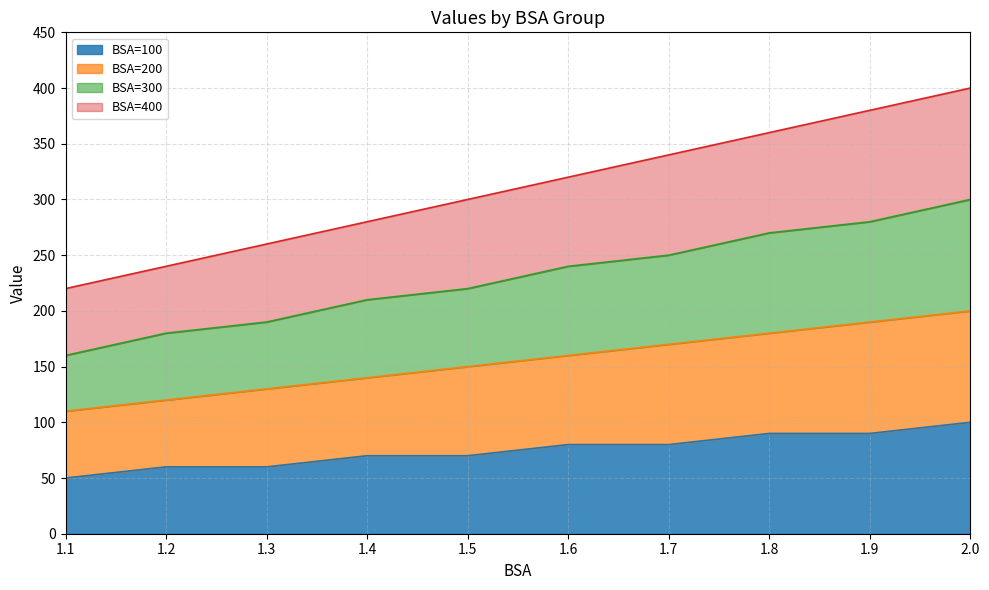

Reading left to right, list all the values displayed in this chart.

BSA=100: 1.1=50	1.2=60	1.3=60	1.4=70	1.5=70	1.6=80	1.7=80	1.8=90	1.9=90	2.0=100
BSA=200: 1.1=110	1.2=120	1.3=130	1.4=140	1.5=150	1.6=160	1.7=170	1.8=180	1.9=190	2.0=200
BSA=300: 1.1=160	1.2=180	1.3=190	1.4=210	1.5=220	1.6=240	1.7=250	1.8=270	1.9=280	2.0=300
BSA=400: 1.1=220	1.2=240	1.3=260	1.4=280	1.5=300	1.6=320	1.7=340	1.8=360	1.9=380	2.0=400